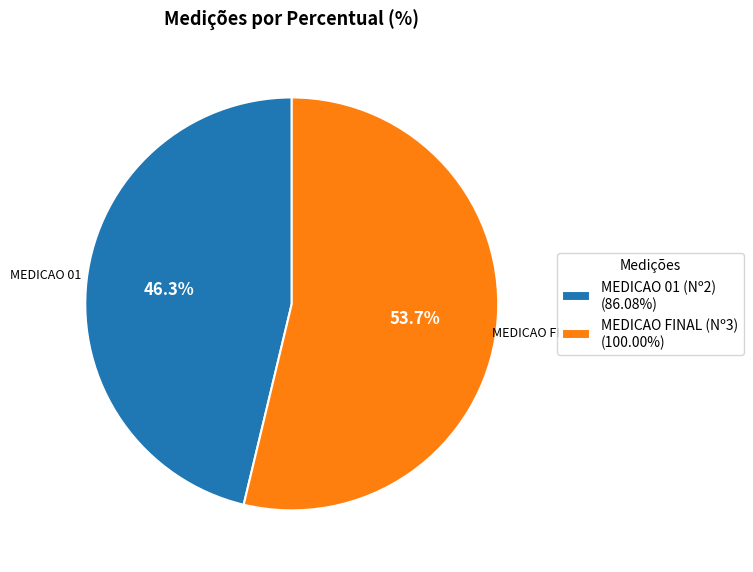

Between MEDICAO FINAL (Nº3) and MEDICAO 01 (Nº2), which is larger?

MEDICAO FINAL (Nº3)